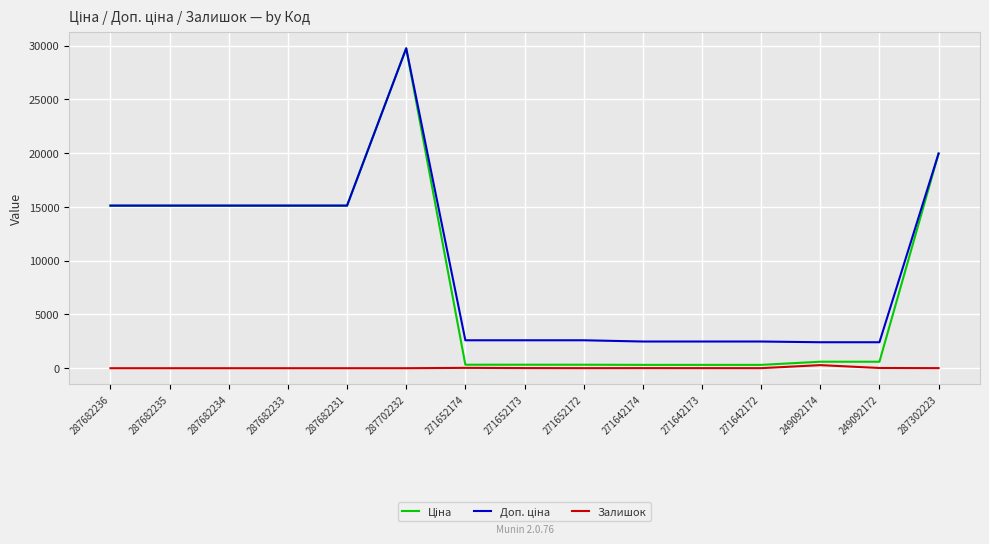

At which category is the sum across all series the highest?

287702232